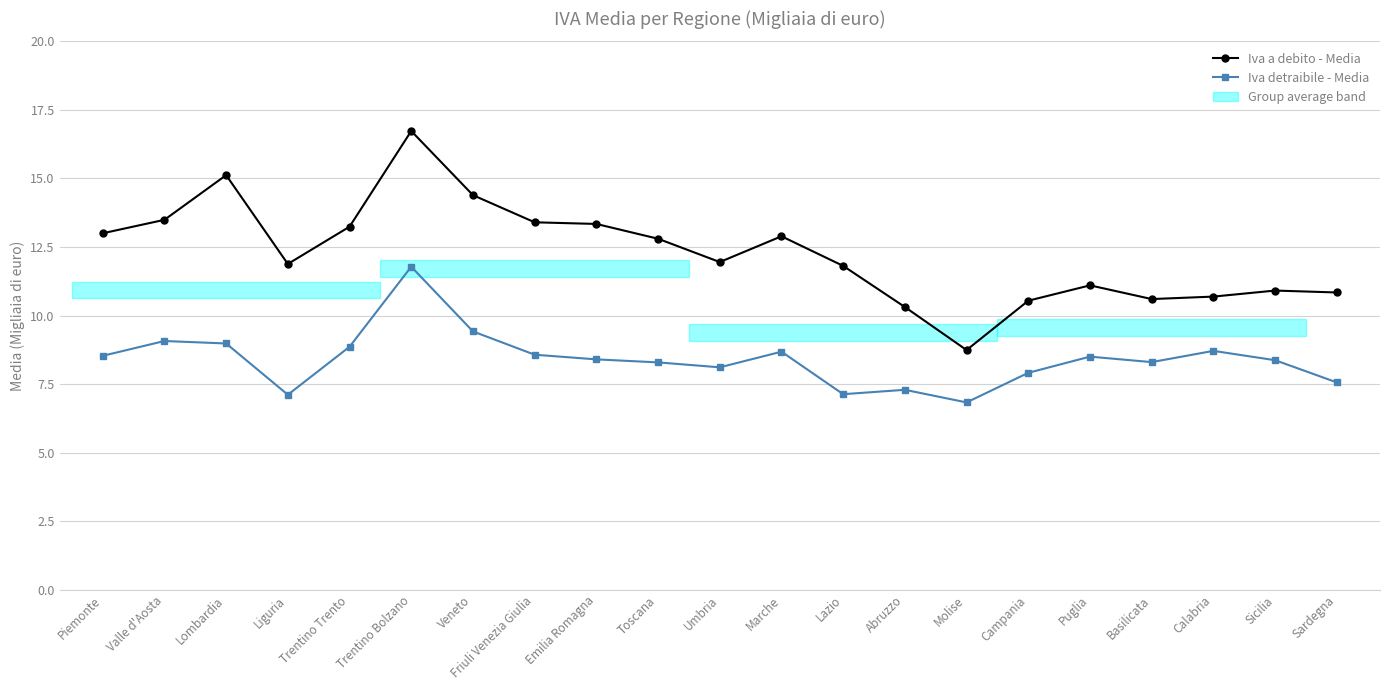

Which series has the largest total across all categories?

Iva a debito - Media